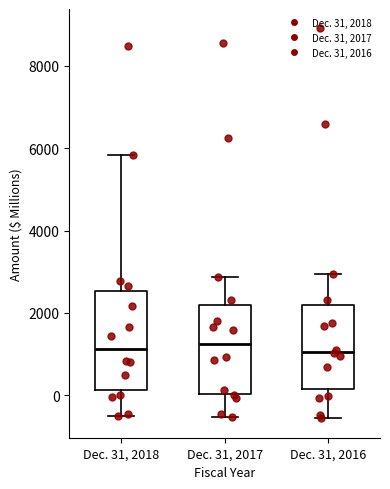

Where does the median line of the box for Dec. 31, 2017 sit on the y-axis? The values are not printed on the chart, so give them approximately, as read against the axis.

1200